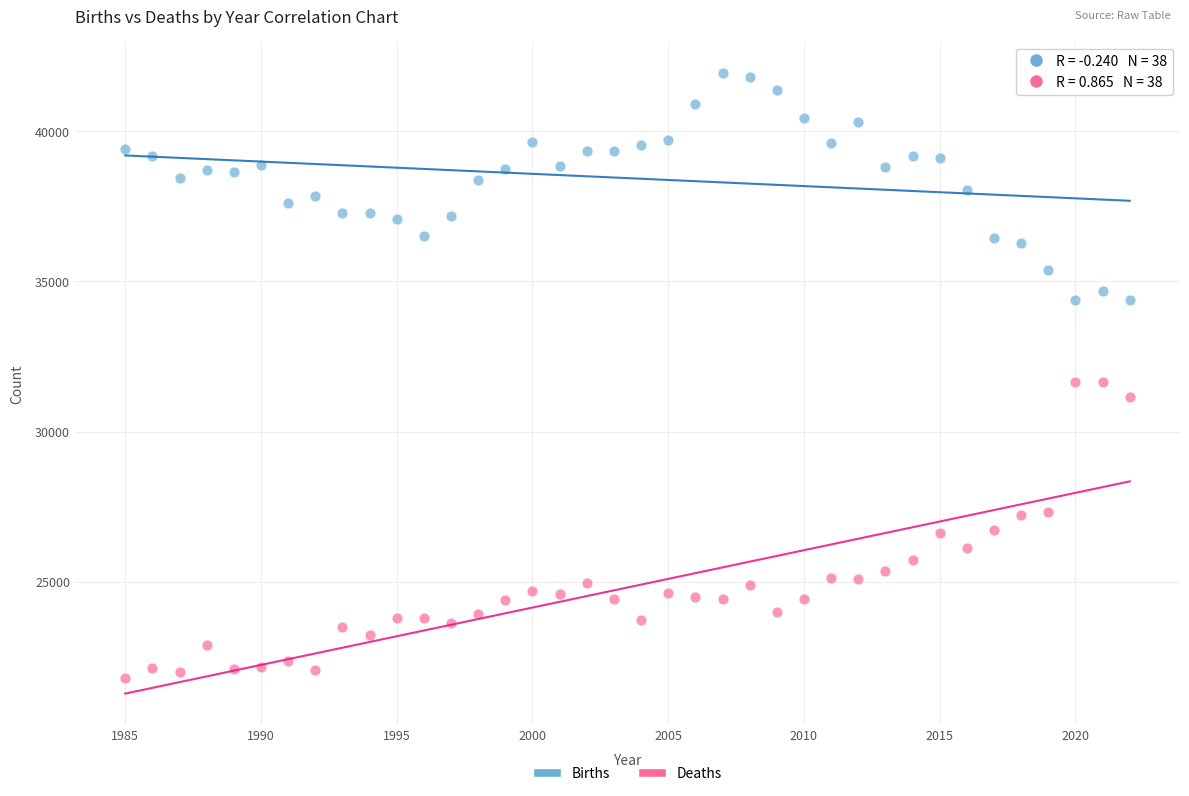

Across all data points, what is the range of Y values (max minus min)?

20143